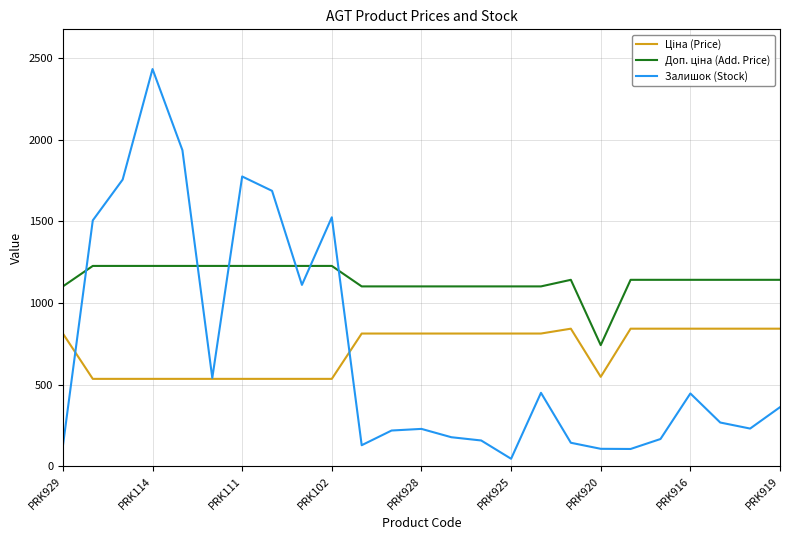

Which series has the widest spread of values?

Залишок (Stock)